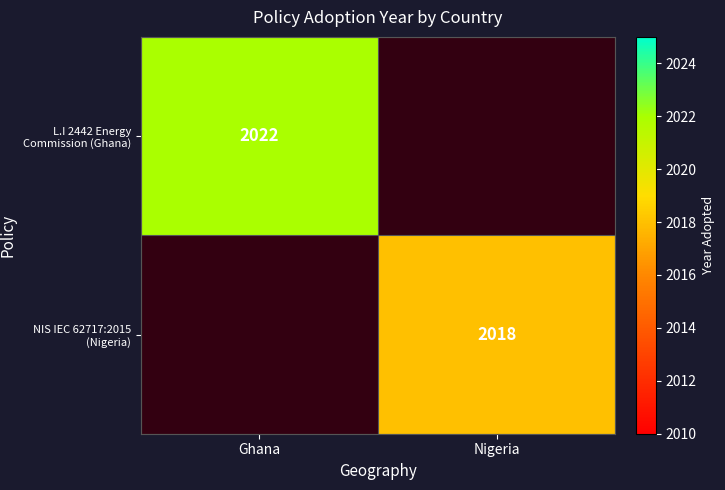

Is the value of NIS IEC 62717:2015 (Nigeria) at Nigeria greater than the value of L.I 2442 Energy Commission (Ghana) at Ghana?

No